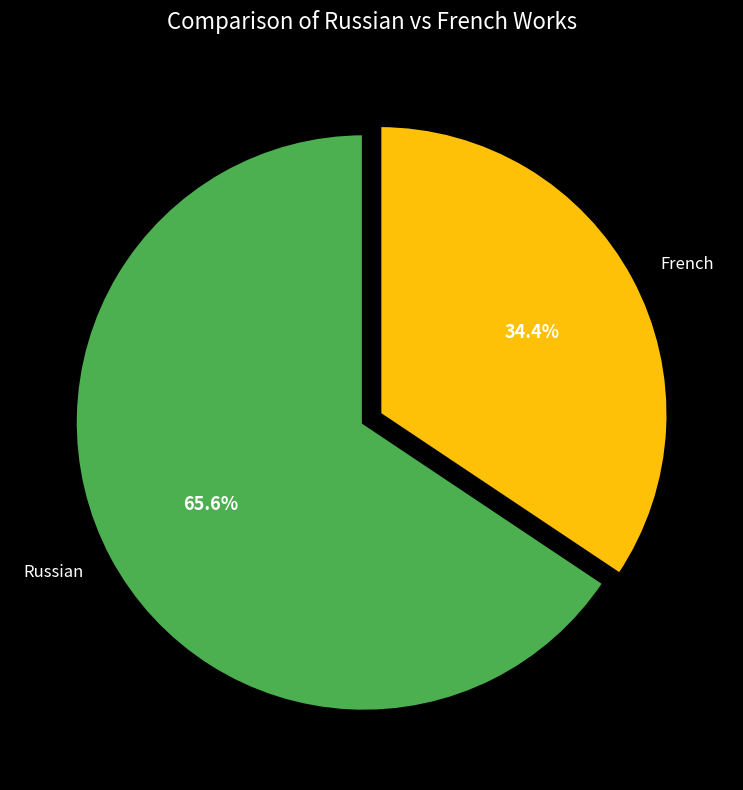

To the nearest percent, what percentage of the pie is French?

34%